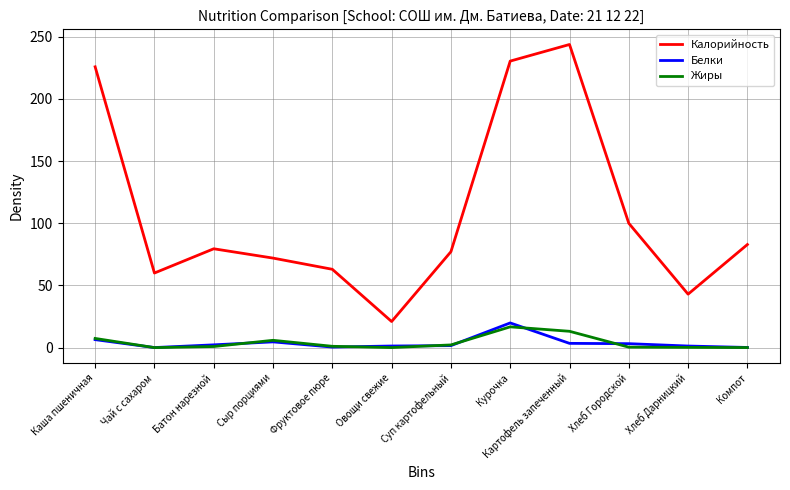

What position from the right is Каша пшеничная?

12